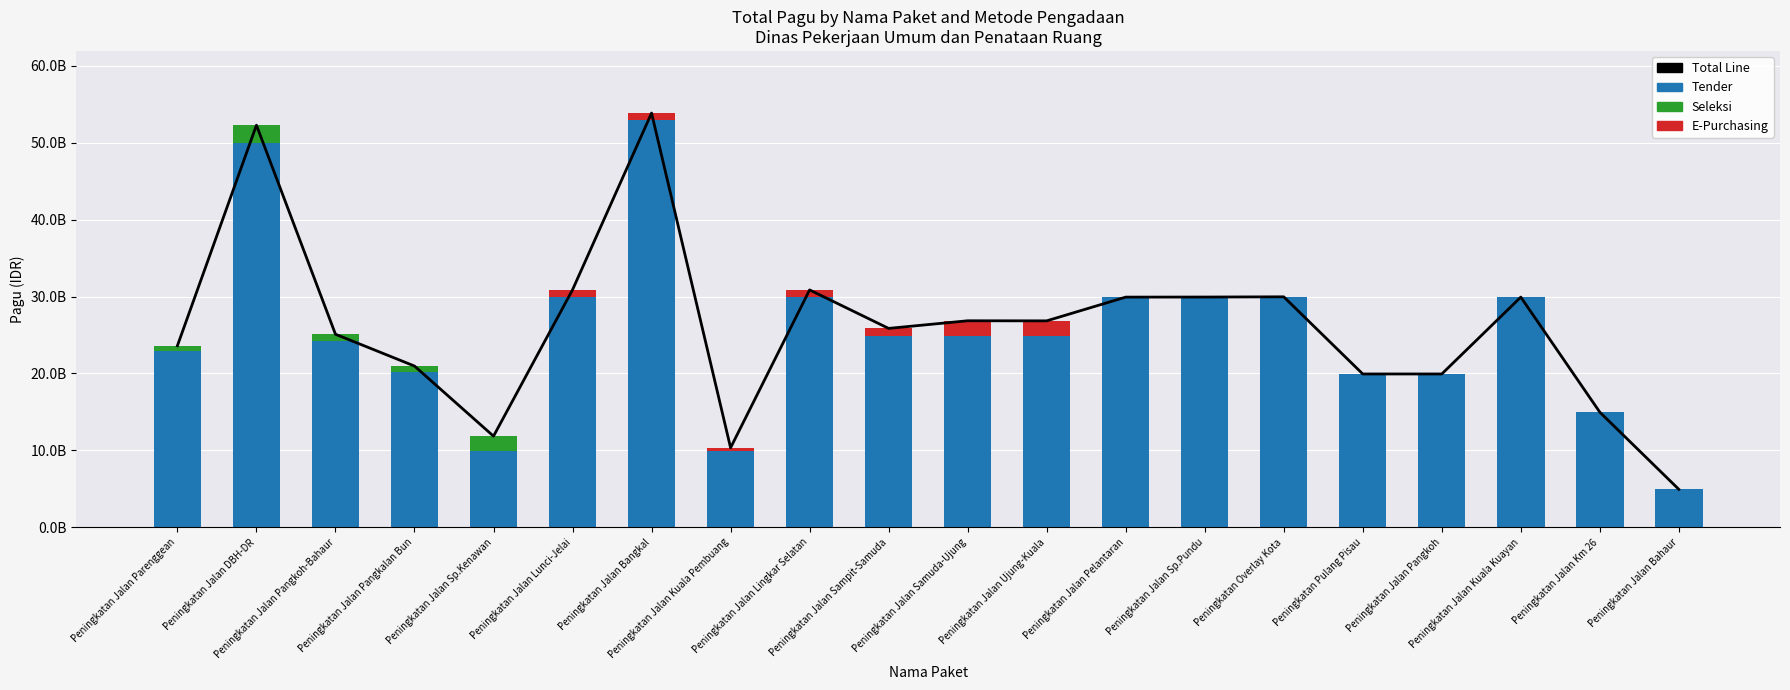

At which category is the sum across all series the highest?

Peningkatan Jalan Bangkal